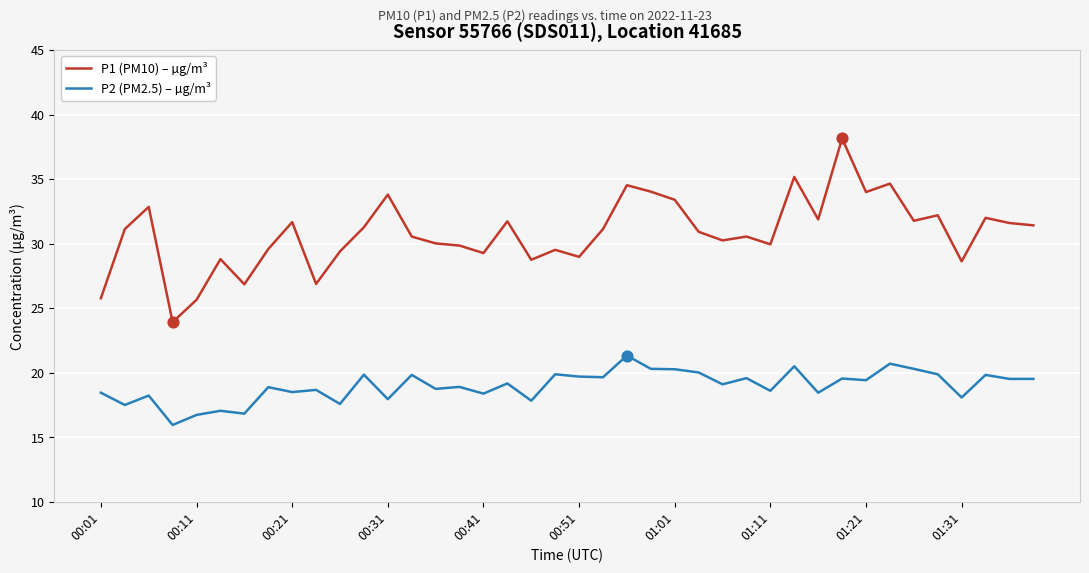

Which series has the largest range (max minus min)?

P1 (PM10) – µg/m³